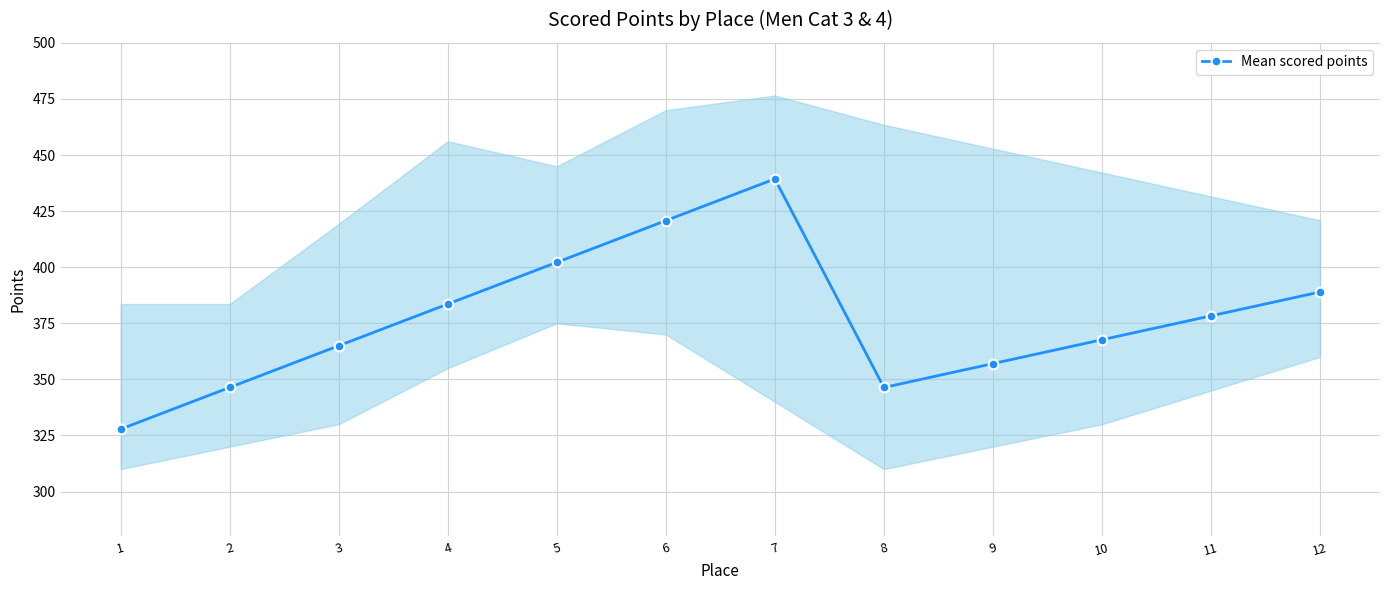

Which category has the lowest value across all series?

1